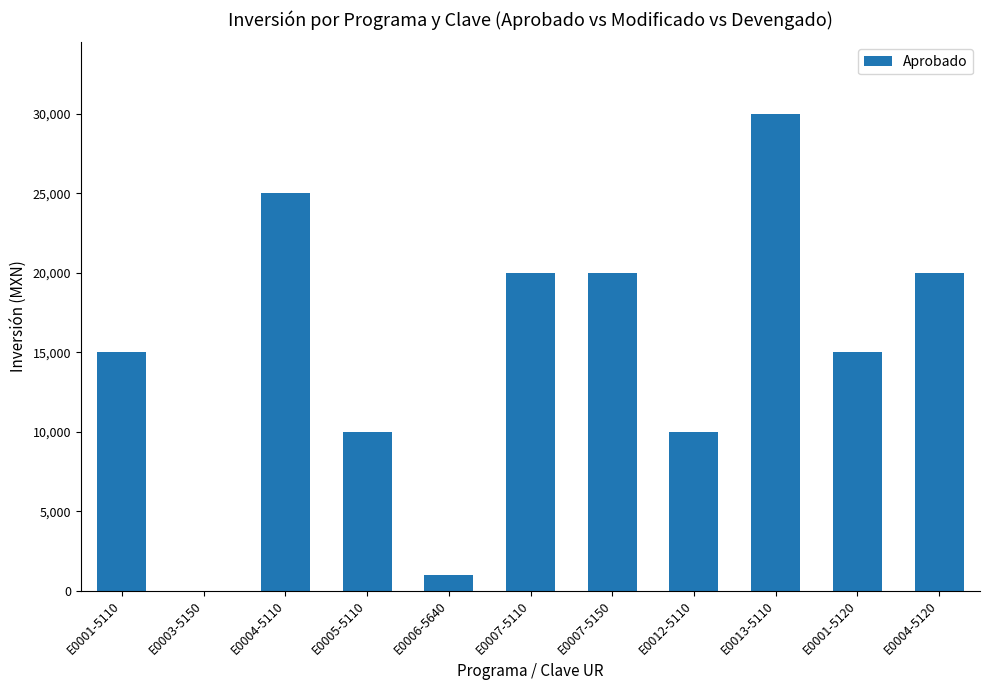

At which category does the chart reach its peak across all series?

E0013-5110